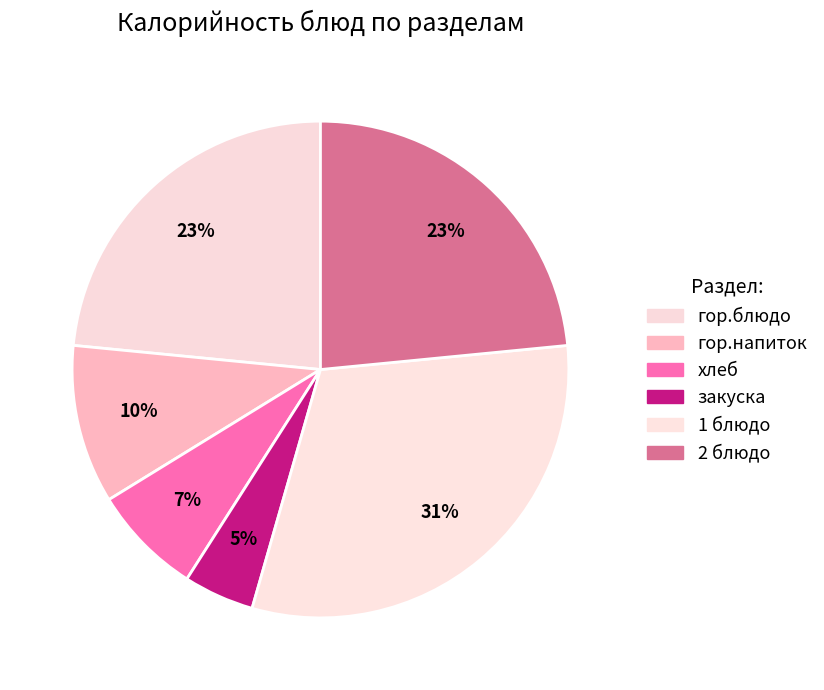

Which slice is the largest?

1 блюдо